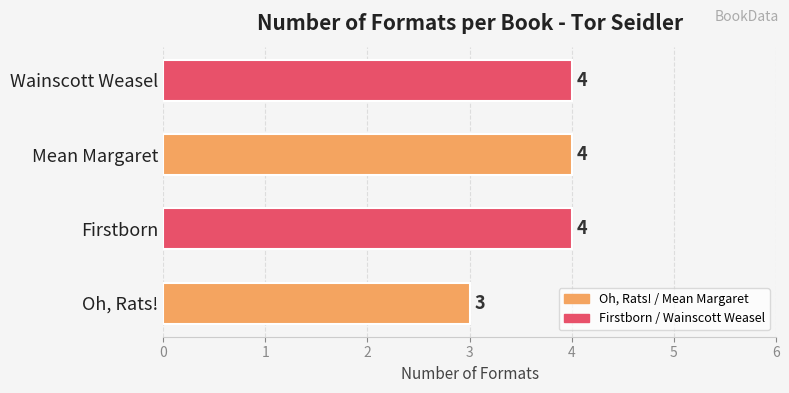

True or false: the data shows 4 at Wainscott Weasel.

True